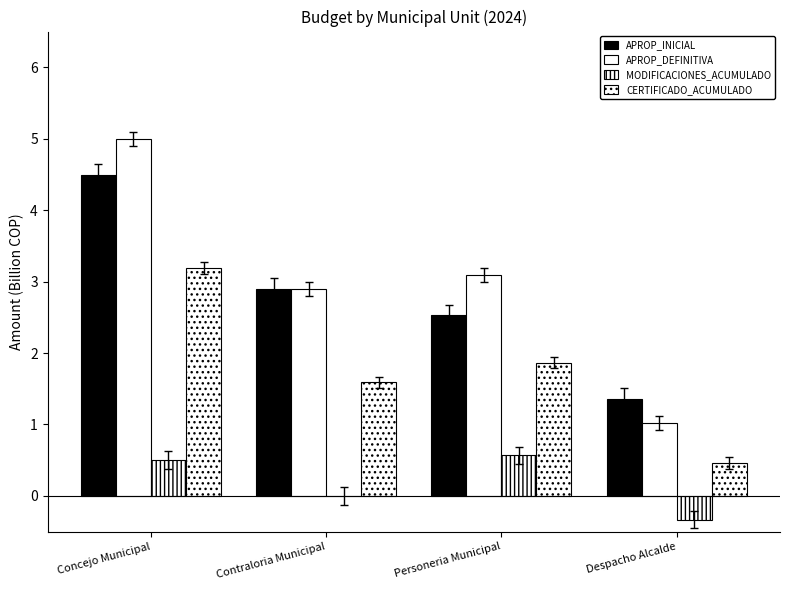

How many series are shown in this chart?

4